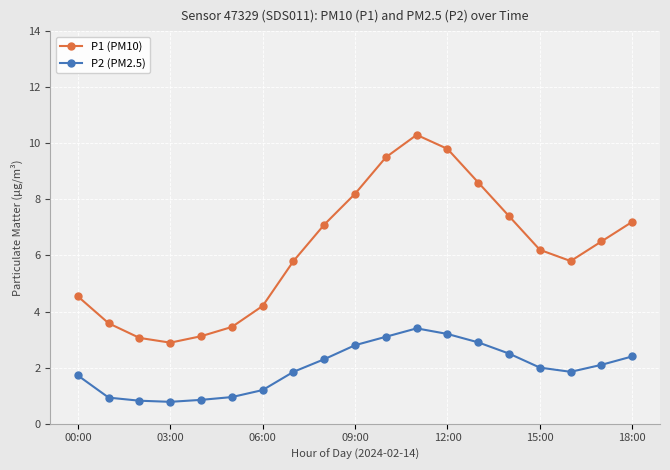

Which series has the largest range (max minus min)?

P1 (PM10)